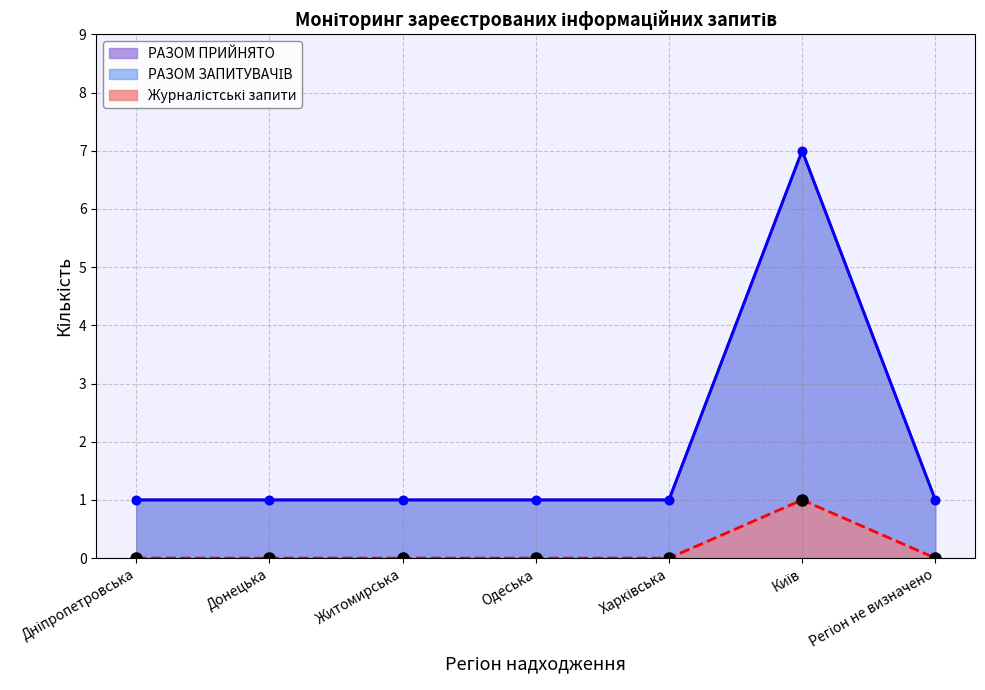

At which category does РАЗОМ ПРИЙНЯТО reach its first local peak?

Київ